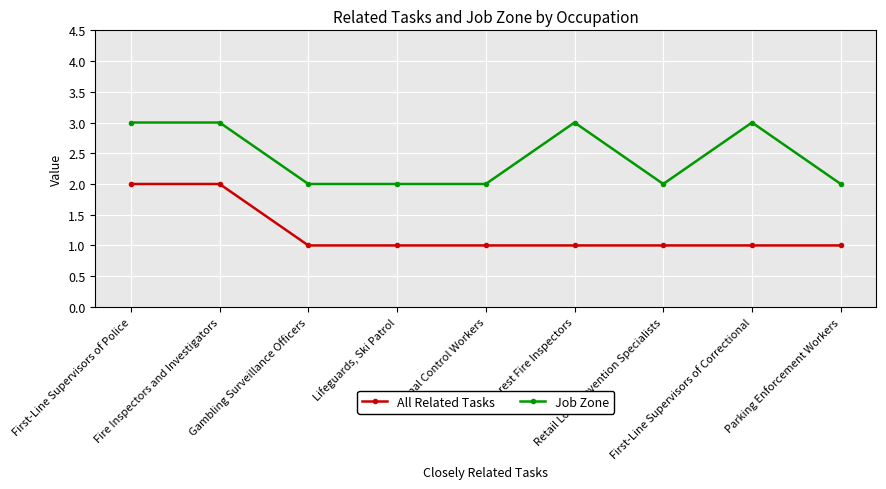

The Job Zone series shows 5 at First-Line Supervisors of Police. True or false?

False